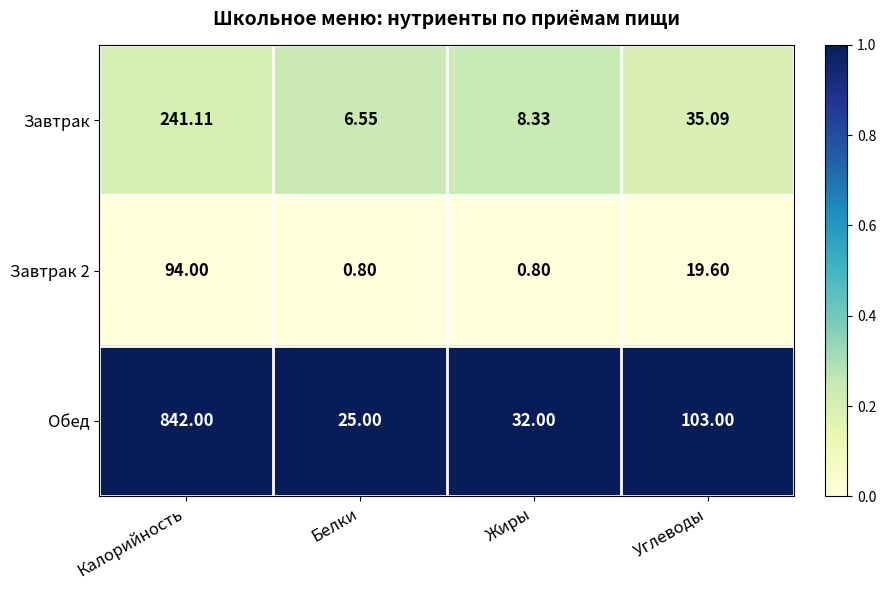

Rank the series at Углеводы from highest to lowest value.

Обед, Завтрак, Завтрак 2